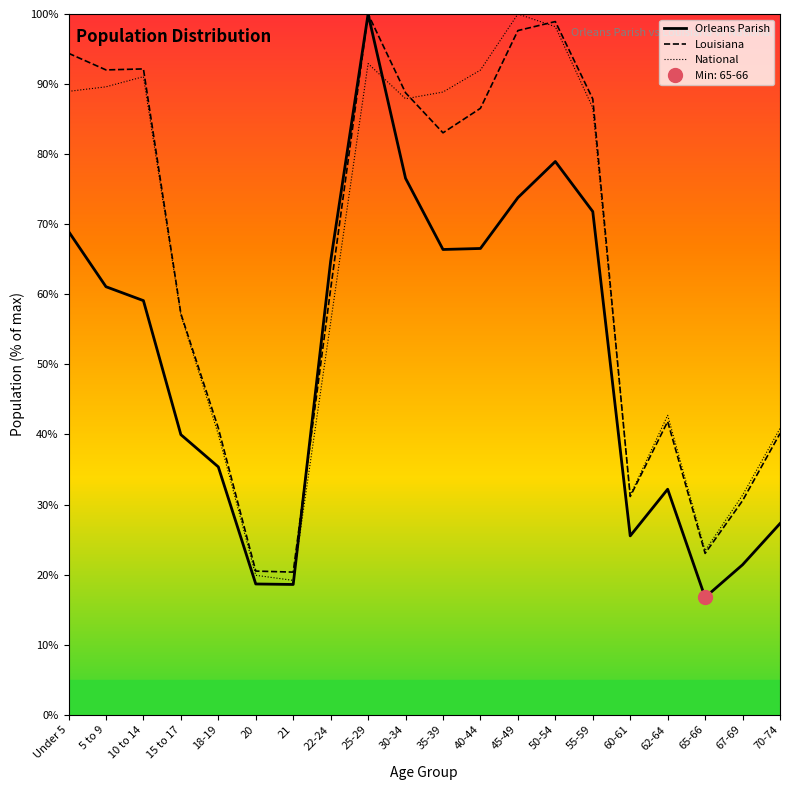

Which label corresponds to the smallest value in the chart?

65-66